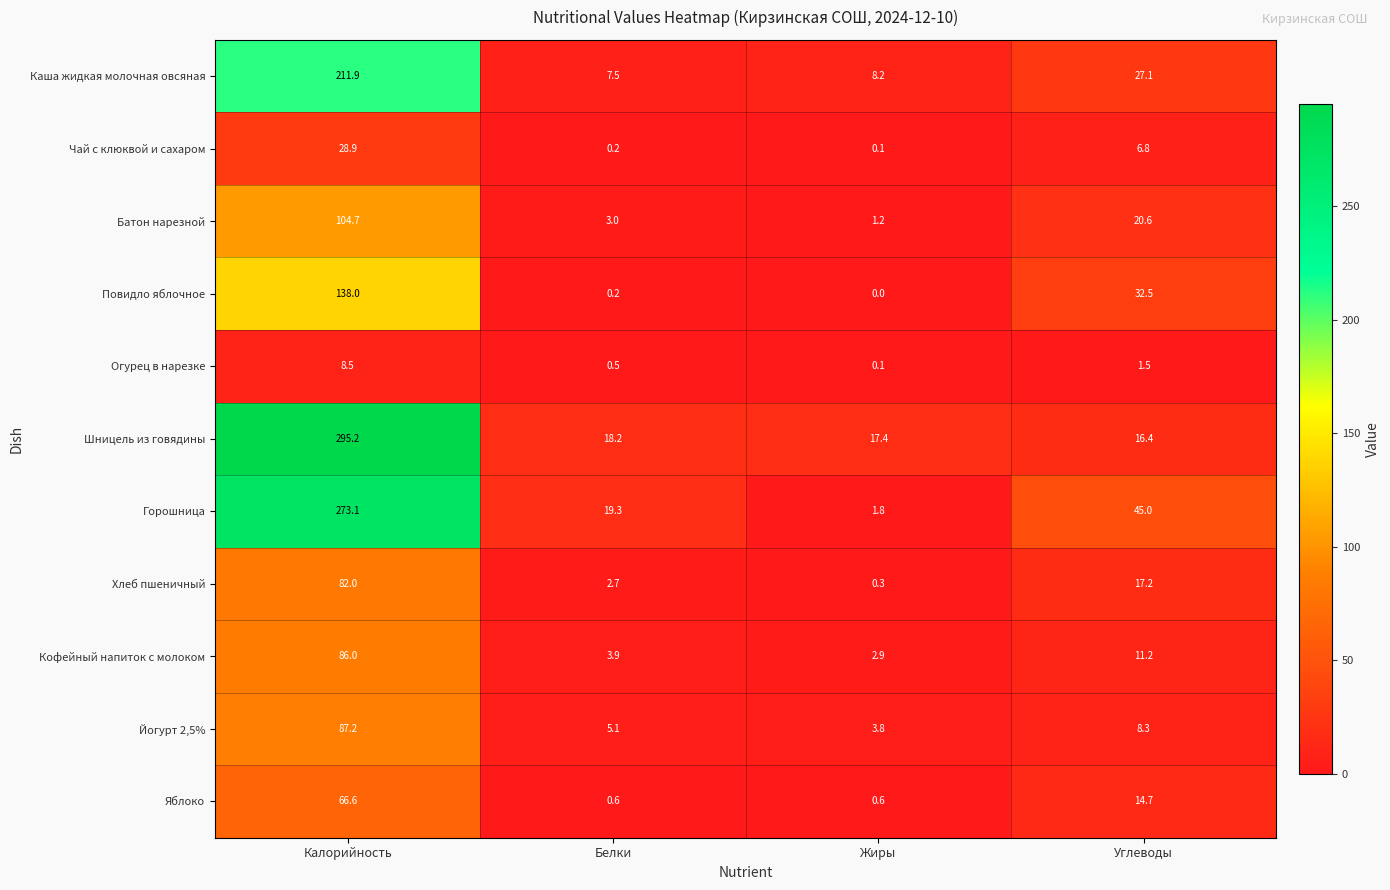

How many distinct data groups are displayed?

11